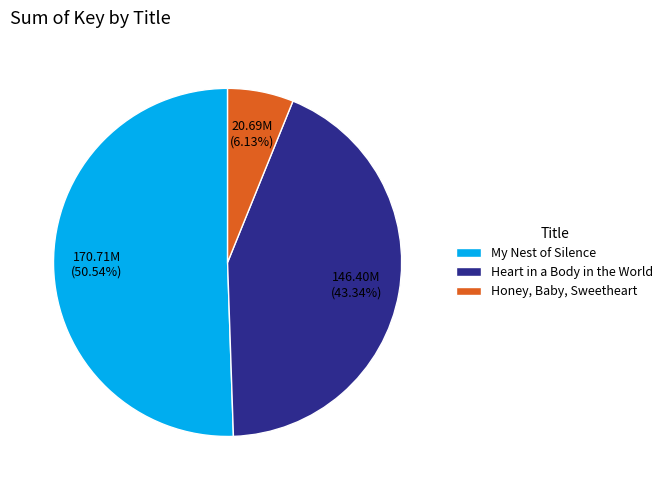

Is the sum of My Nest of Silence and Honey, Baby, Sweetheart greater than half?

Yes